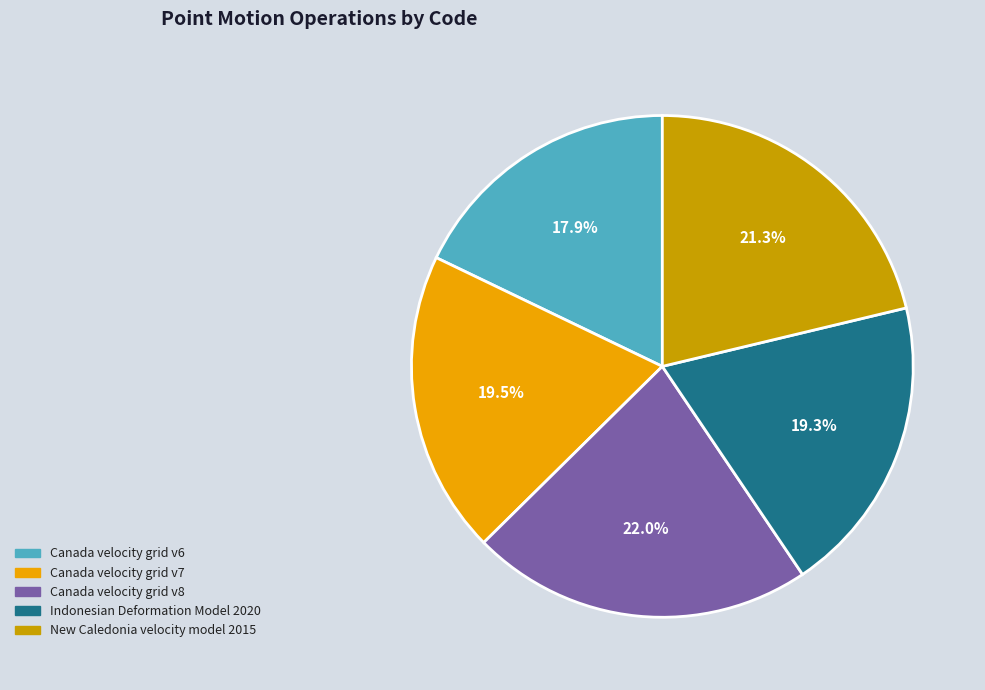

What is the total percentage of Canada velocity grid v8 and New Caledonia velocity model 2015?

43.3%